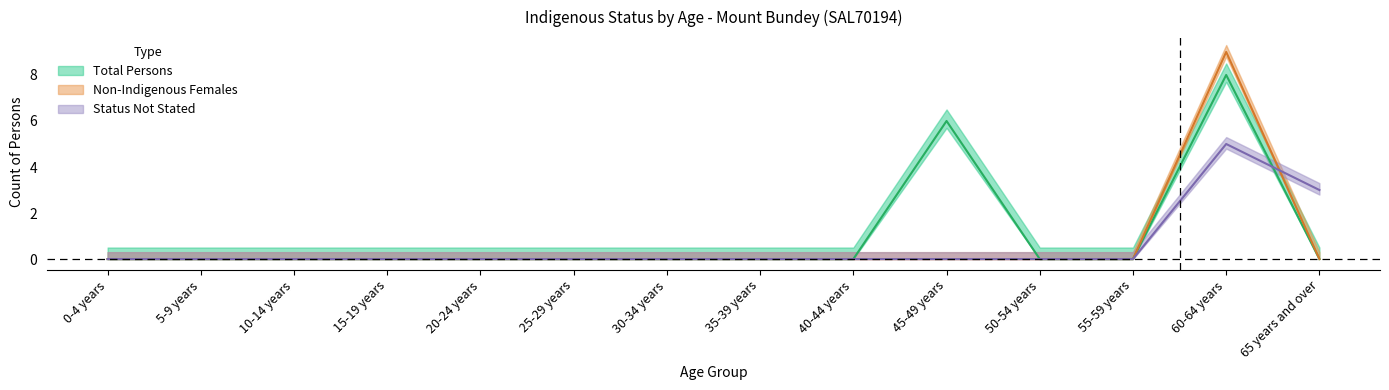

Is it true that Non-Indigenous Males equals 2 at 65 years and over?

False